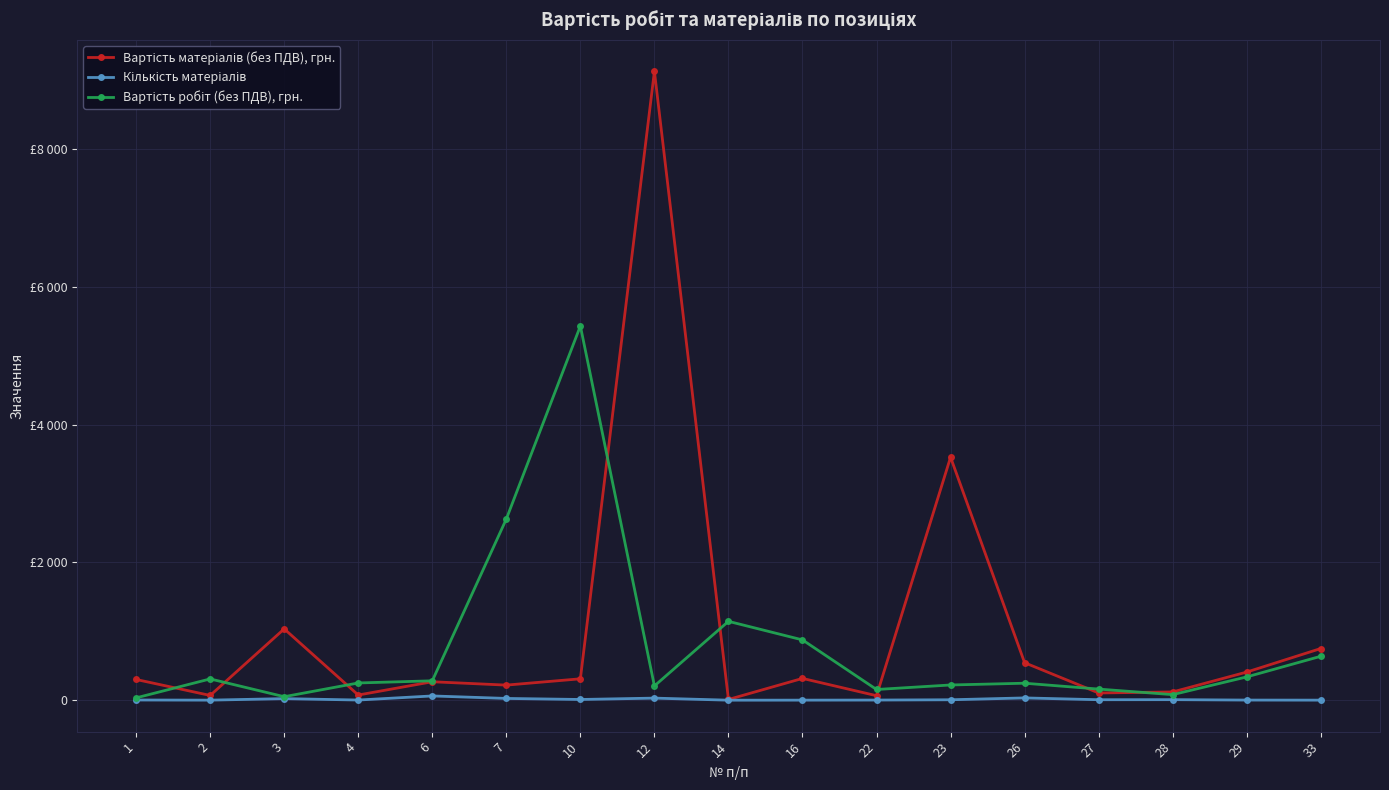

At which label is Вартість матеріалів (без ПДВ), грн. closest to 4568?

23